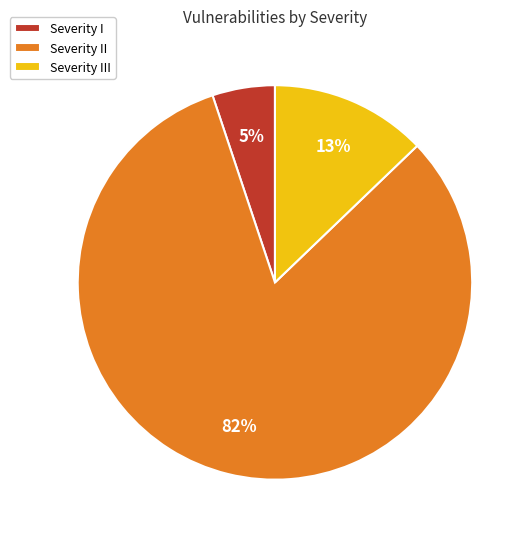

To the nearest percent, what is the combined percentage of Severity II and Severity III?

95%